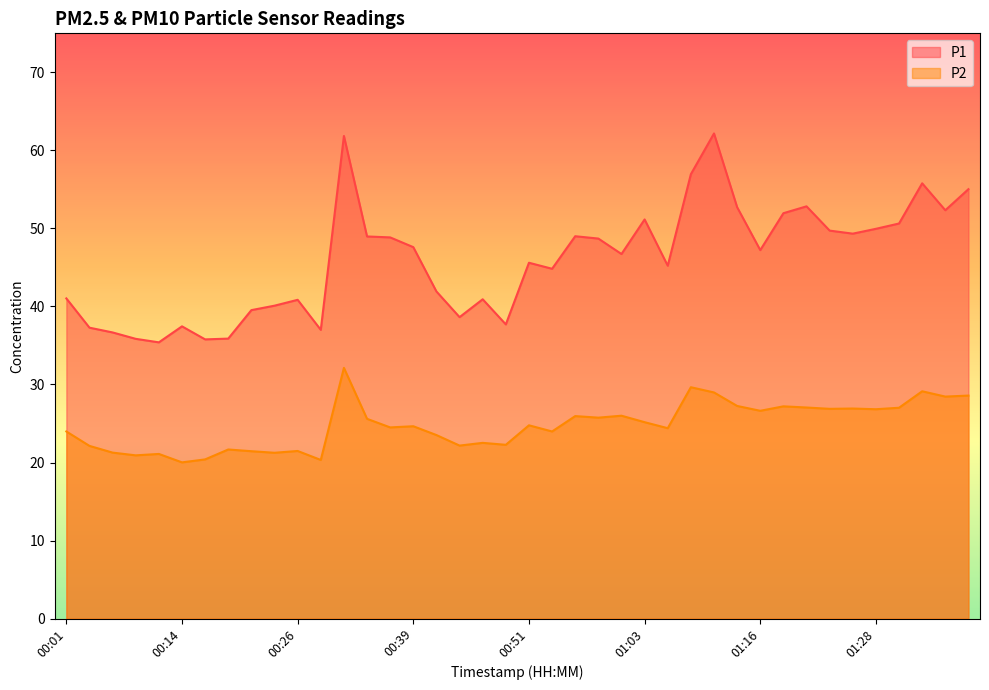

List the series in order of their overall mean, lowest first.

P2, P1